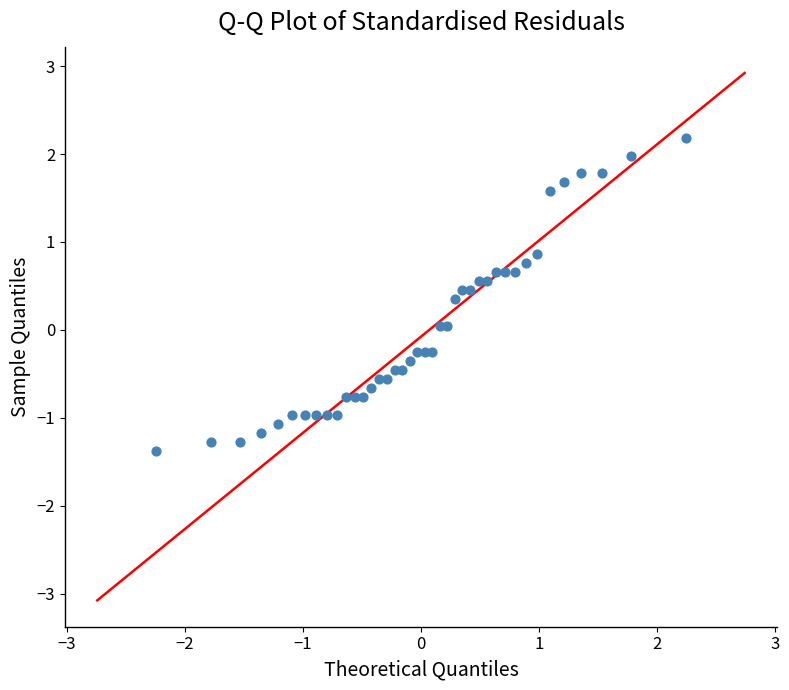

What is the range of X values (max minus min)?

4.5